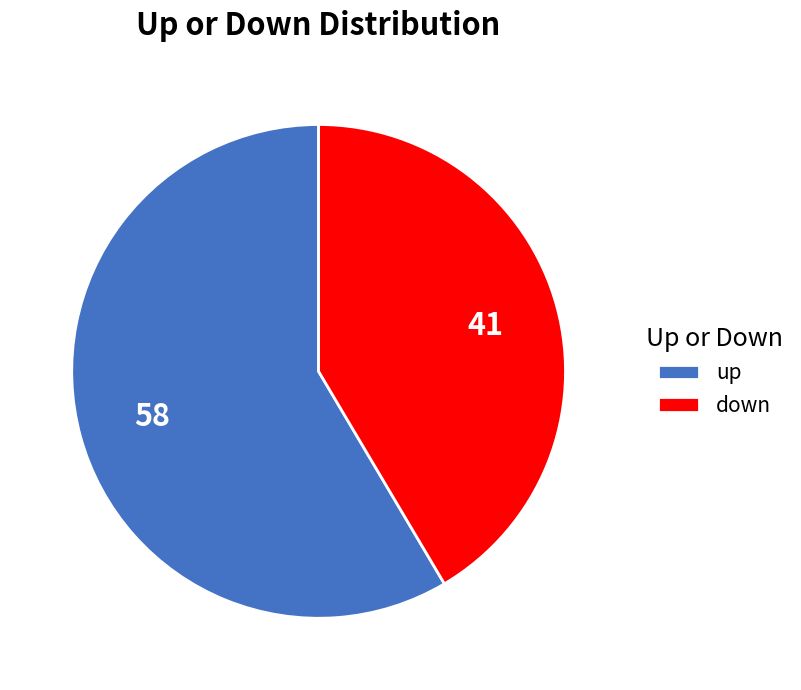

Does up represent more than half of the total?

Yes